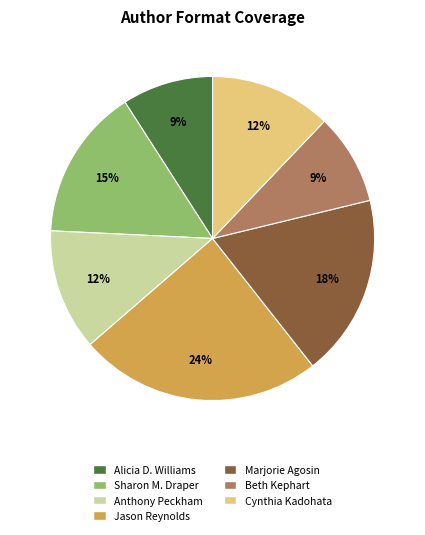

Count the number of slices in the pie.

7